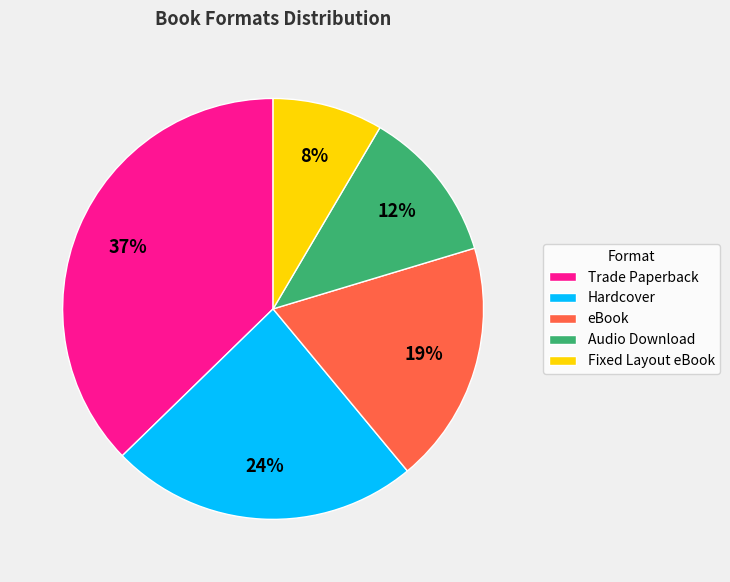

What percentage is the eBook slice, to the nearest percent?

19%